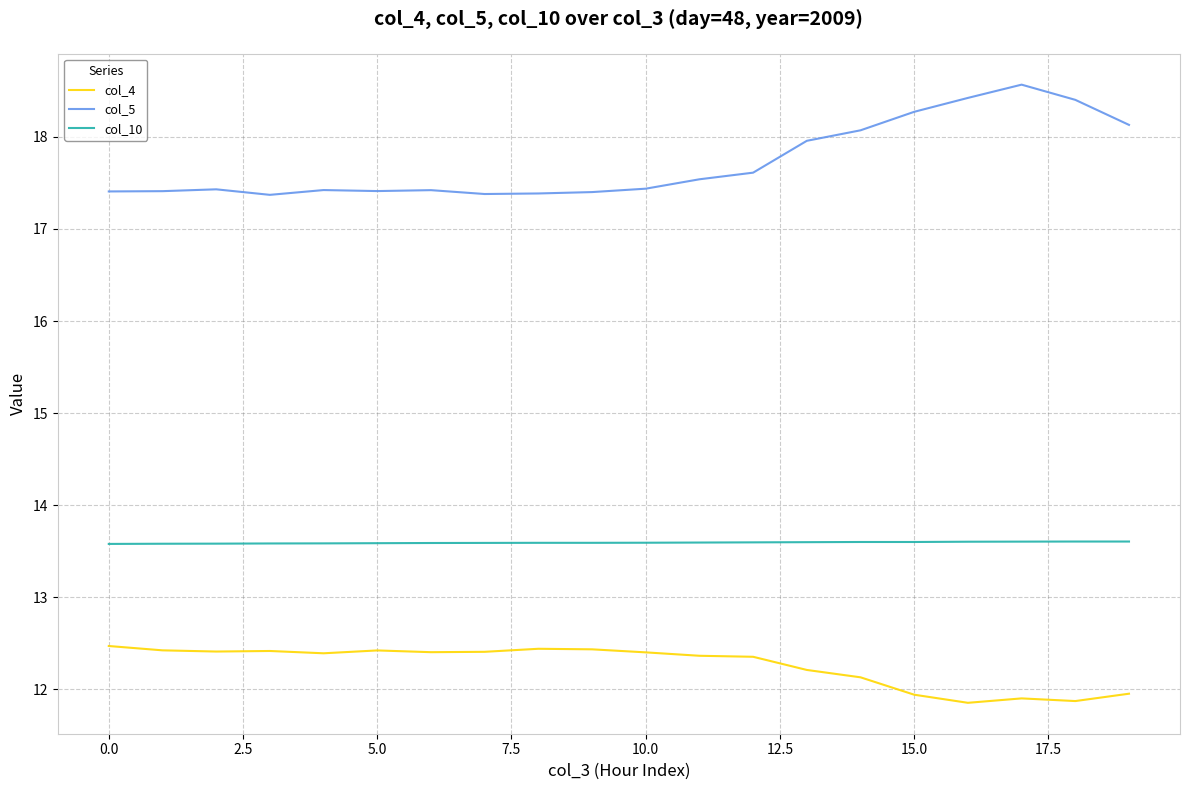

Rank the series by their average value, from lowest to highest.

col_4, col_10, col_5